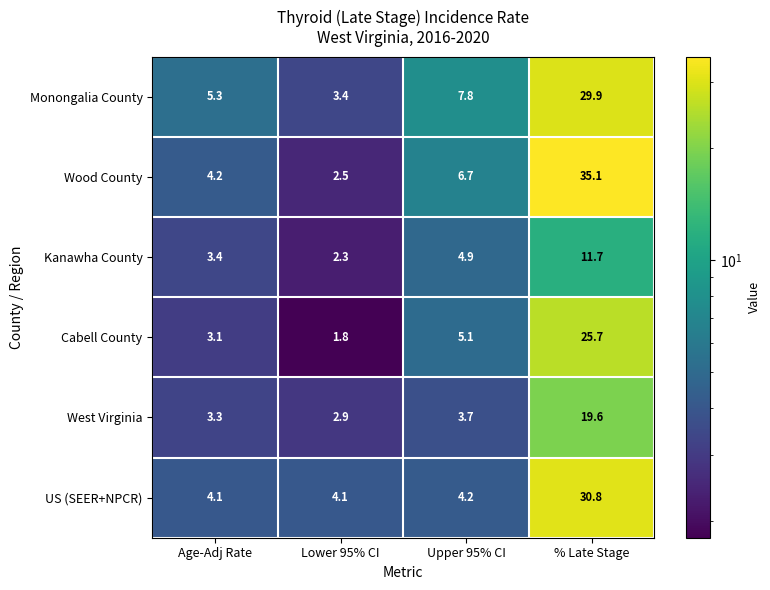

List the series in order of their peak value, highest first.

Wood County, US (SEER+NPCR), Monongalia County, Cabell County, West Virginia, Kanawha County